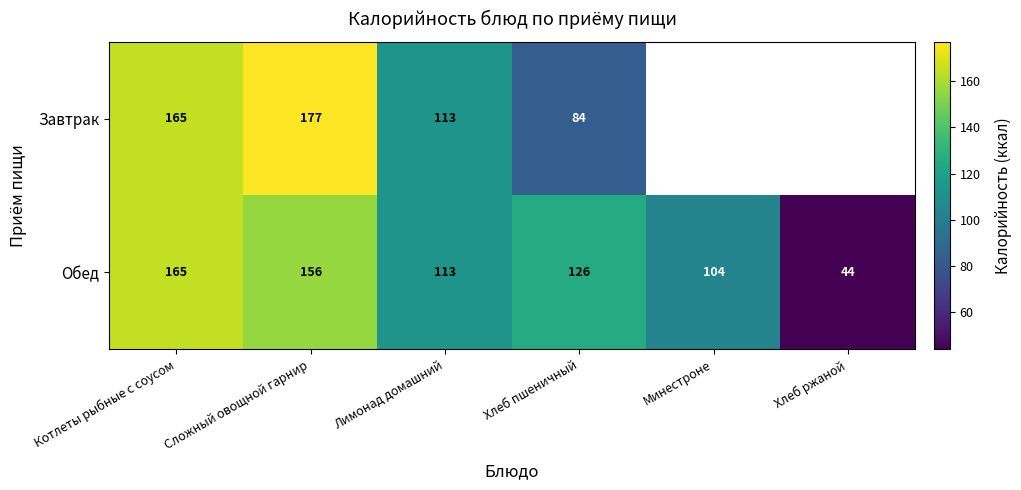

Is it true that Обед equals 165 at Котлеты рыбные с соусом?

True